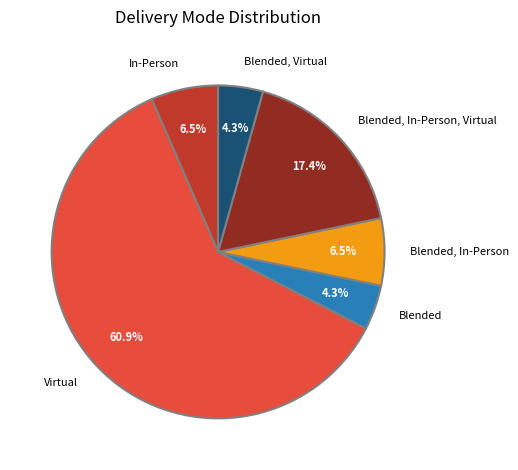

To the nearest percent, what is the average slice percentage?

17%